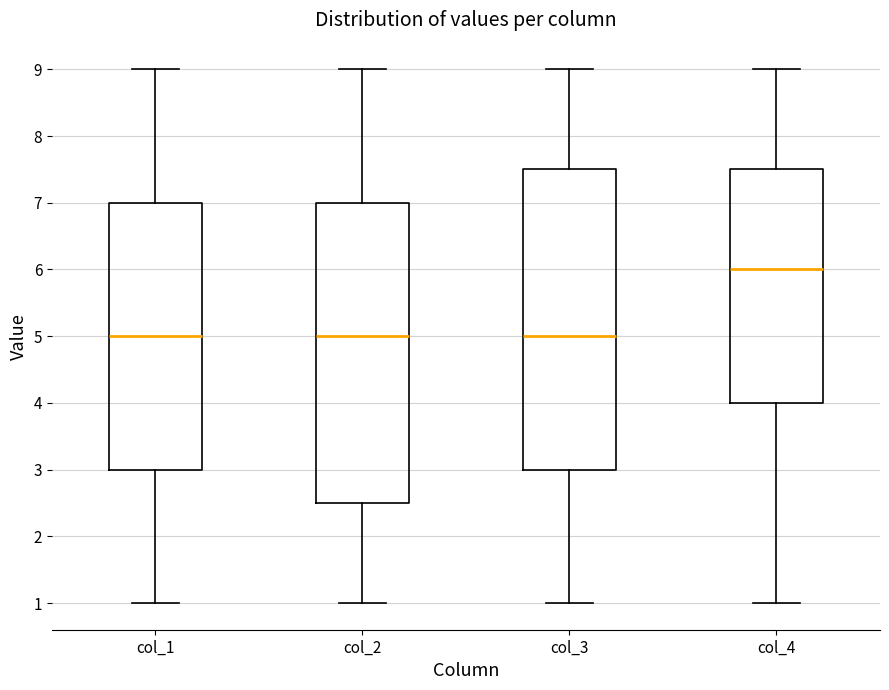

Reading left to right, transcribe this box plot: for each box, give where its median line is, the range the box spans, and where its two whiskers end, as read against the y-axis. The values are not printed on the chart, so give them approximately, as read against the axis.

col_1: median 5.0, box 3.0 to 7.0, whiskers 1.0 to 9.0
col_2: median 5.0, box 2.5 to 7.0, whiskers 1.0 to 9.0
col_3: median 5.0, box 3.0 to 7.5, whiskers 1.0 to 9.0
col_4: median 6.0, box 4.0 to 7.5, whiskers 1.0 to 9.0